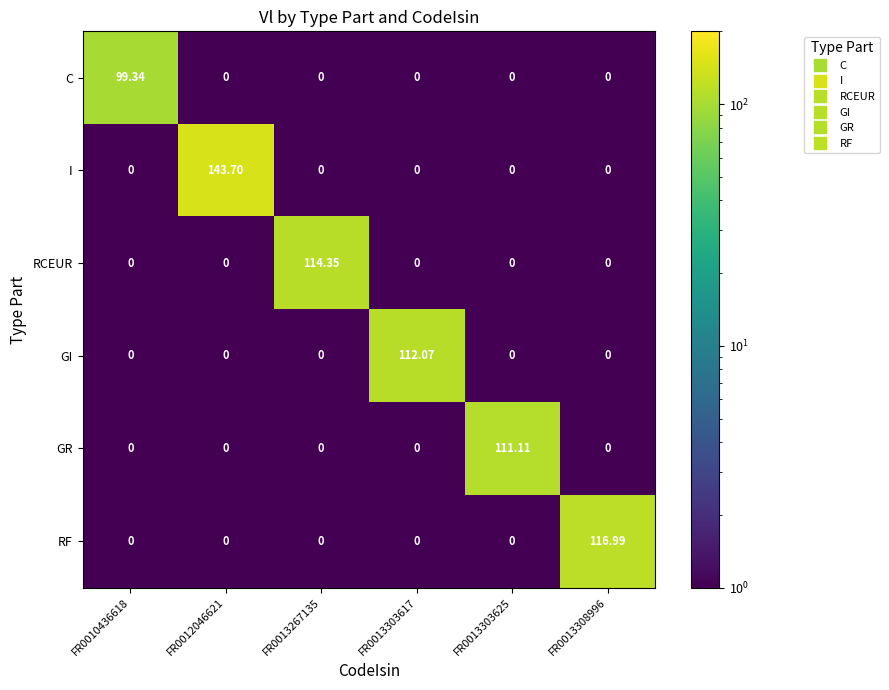

Which series changed the most between FR0013303617 and FR0013308996?

RF